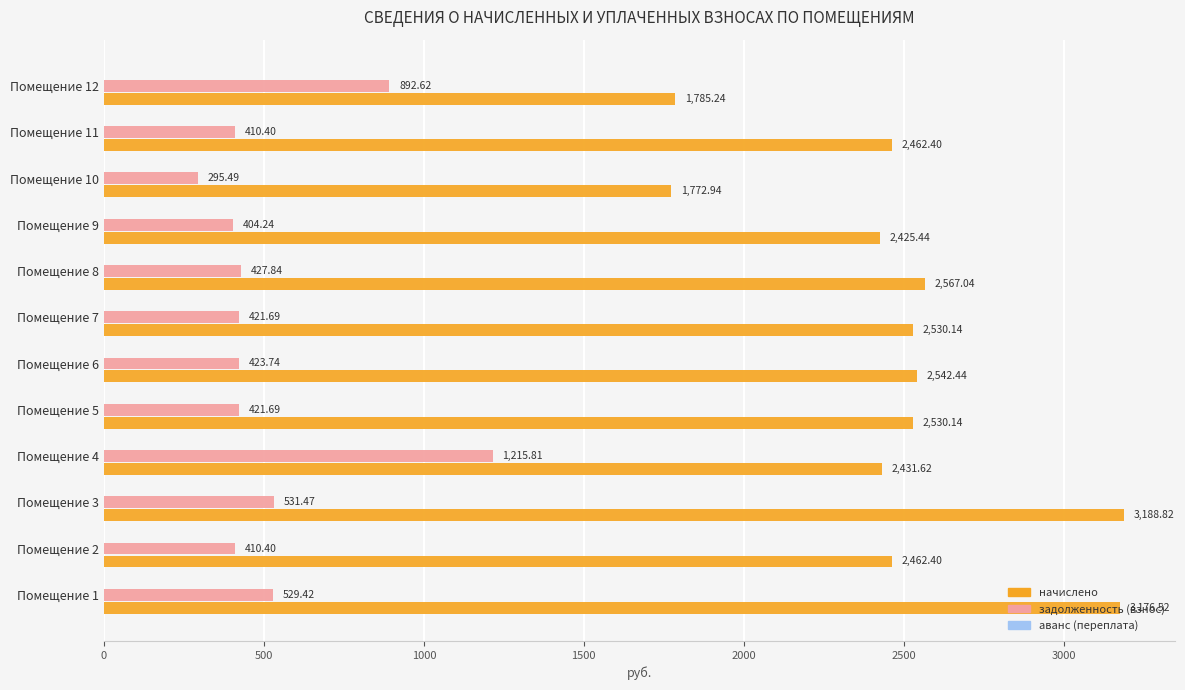

What is the difference between the maximum and second lowest values in the задолженность (взнос) series?

811.6